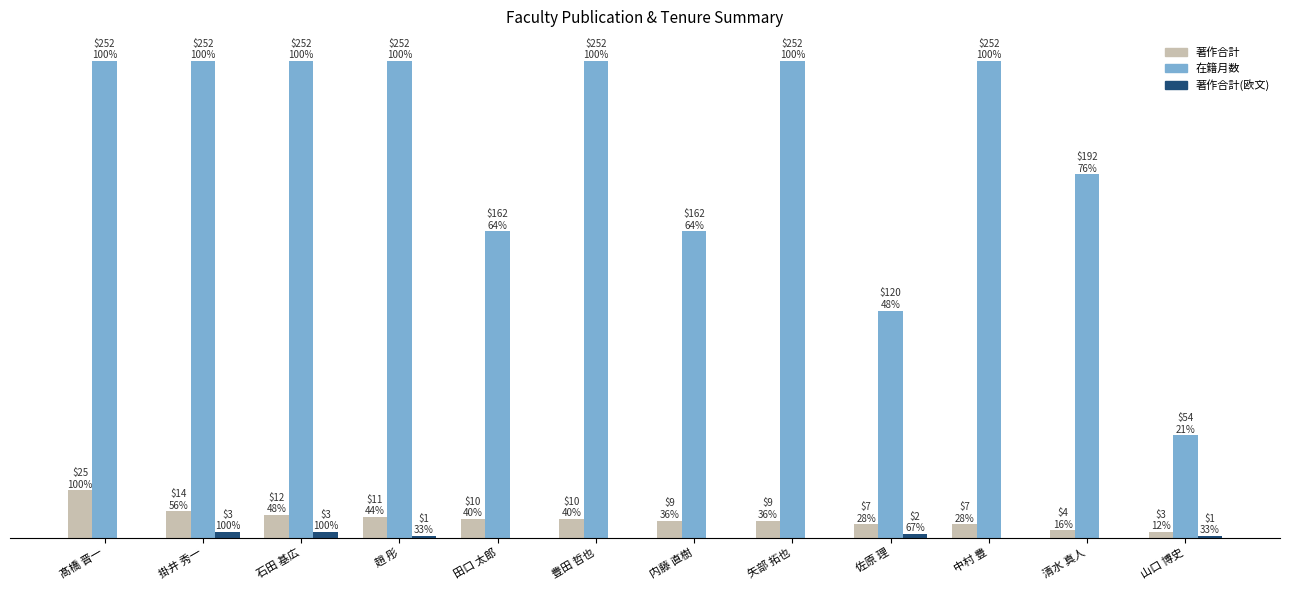

The 著作合計 series shows 21 at 石田 基広. True or false?

False